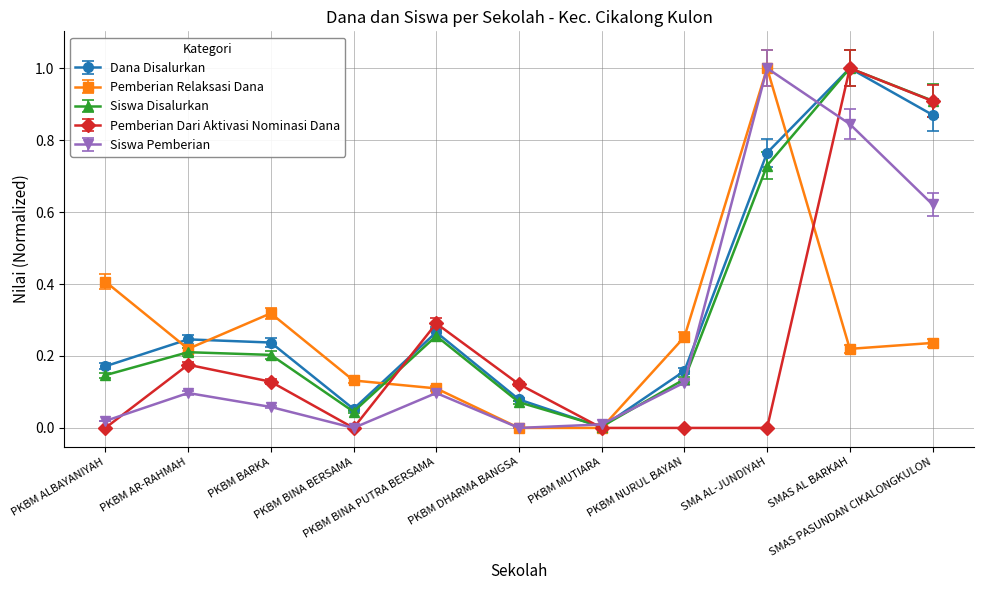

At how many categories does at least one series exceed 0?

11